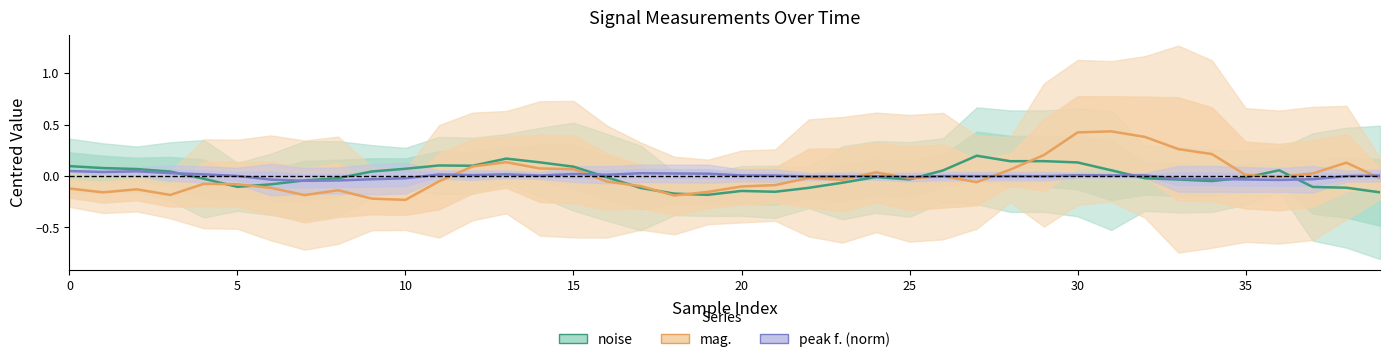

Which series ends up on top after the final intersection of noise and peak f. (norm)?

peak f. (norm)